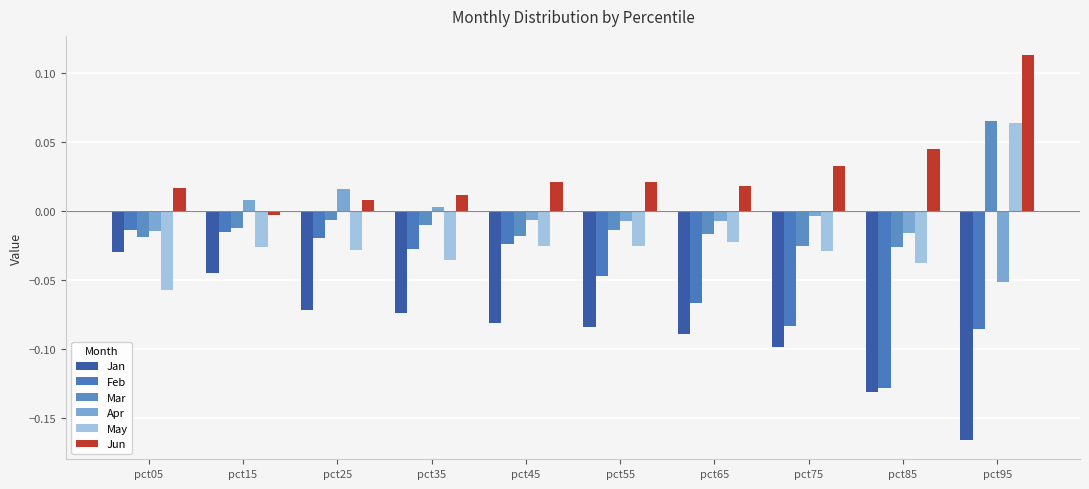

What is the lowest value of the May series?

-0.1